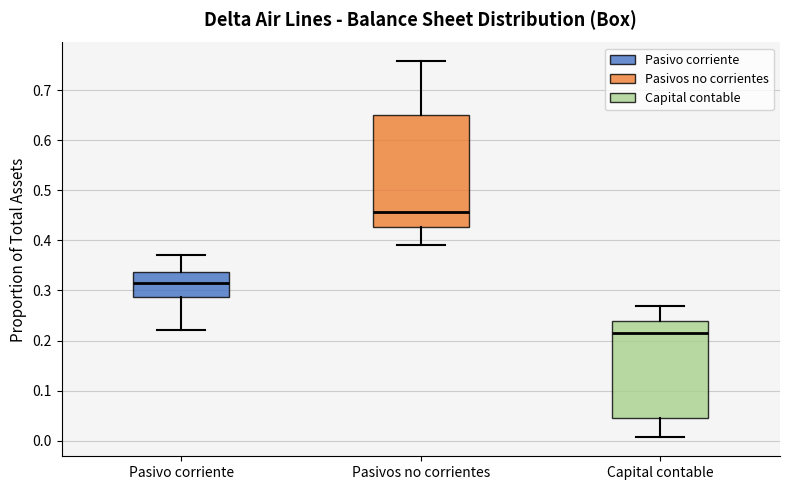

Reading left to right, read every box against the y-axis: the position of its median line, the range the box covers, and the ends of its whiskers. The values are not printed on the chart, so give them approximately, as read against the axis.

Pasivo corriente: median 0.32, box 0.29 to 0.34, whiskers 0.22 to 0.37
Pasivos no corrientes: median 0.46, box 0.43 to 0.65, whiskers 0.39 to 0.76
Capital contable: median 0.22, box 0.04 to 0.24, whiskers 0.01 to 0.27